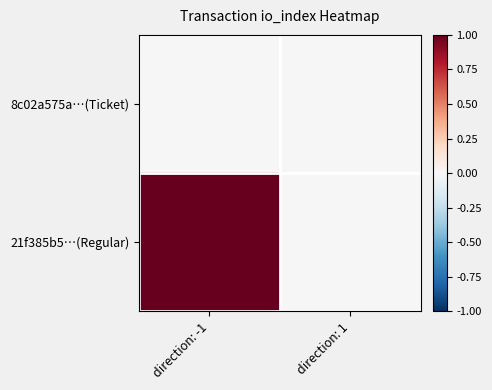

Reading left to right, what are all the values shown in this chart?

8c02a575a…(Ticket): direction: -1=0	direction: 1=0
21f385b5…(Regular): direction: -1=1	direction: 1=0